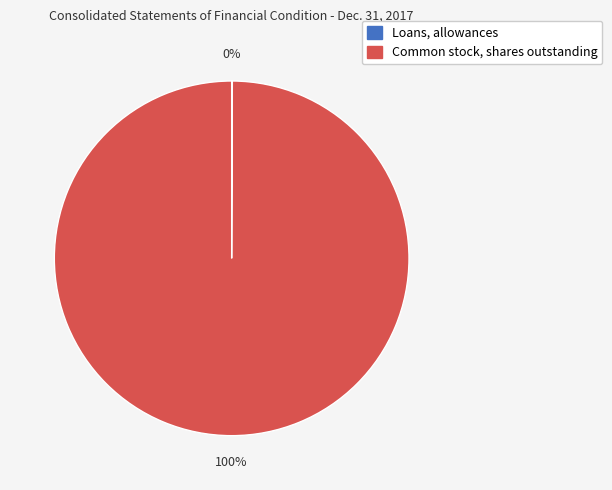

To the nearest percent, what is the average slice percentage?

50%